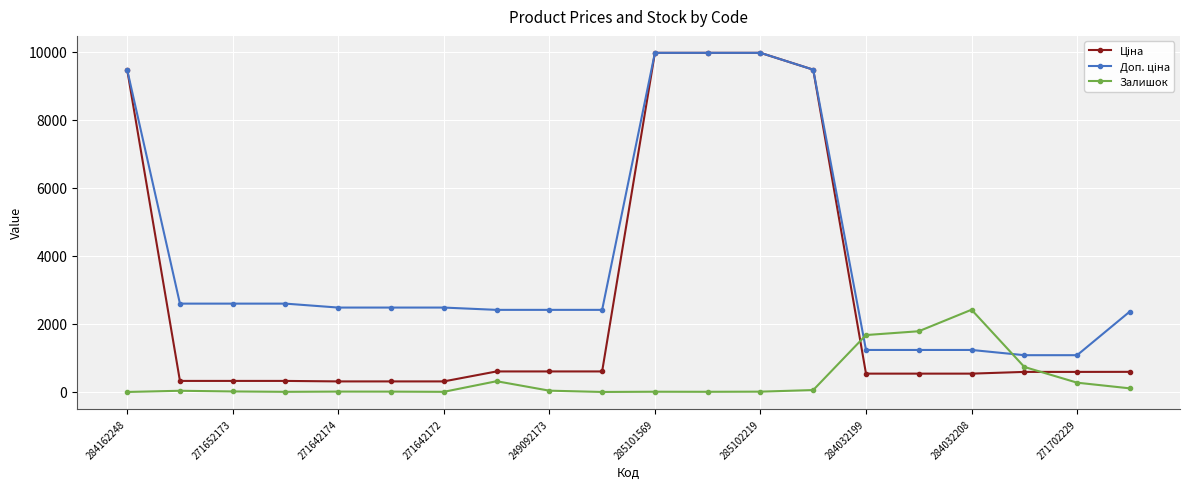

True or false: Залишок has more than 1 interior local peaks.

True